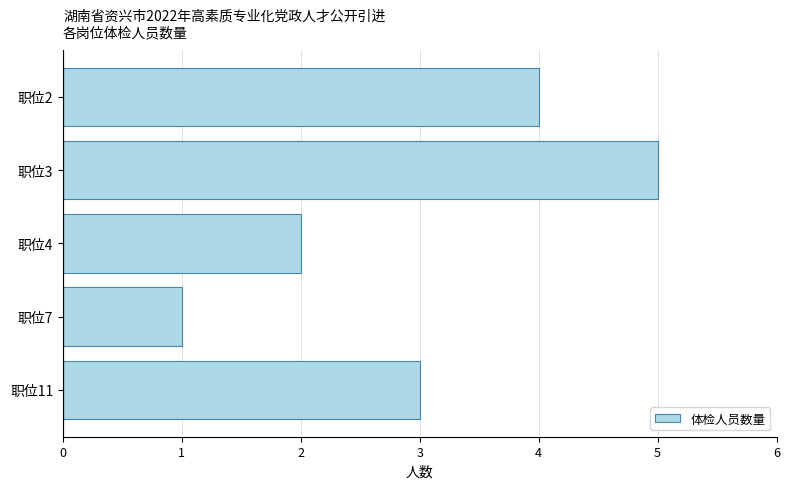

What is the smallest value displayed?

1